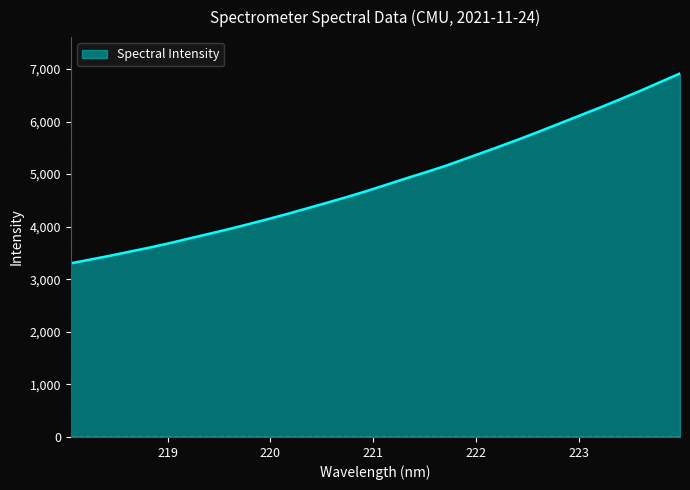

What is the maximum value shown in the chart?

6914.0